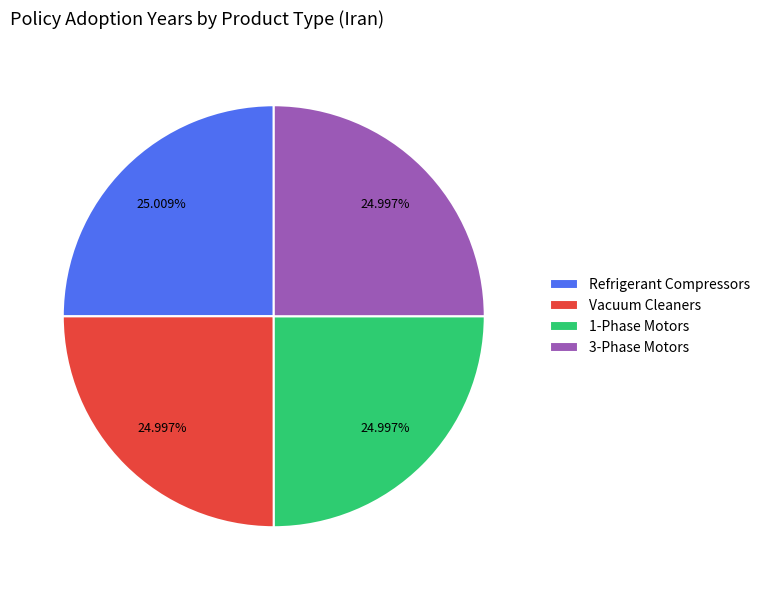

Count the number of slices in the pie.

4